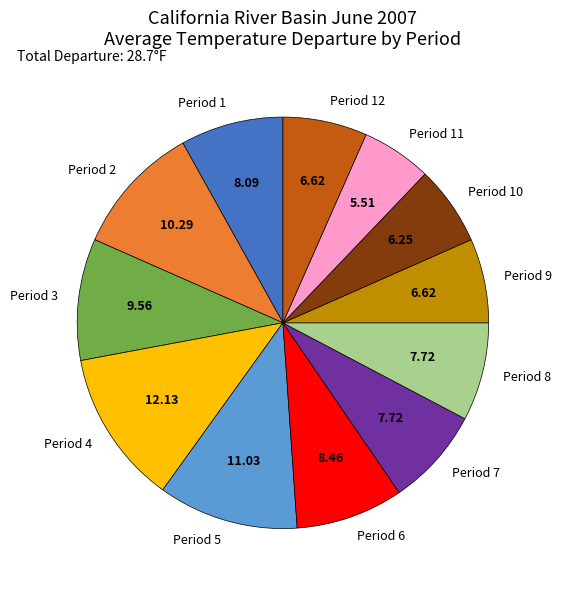

Which has a higher value, Period 2 or Period 8?

Period 2